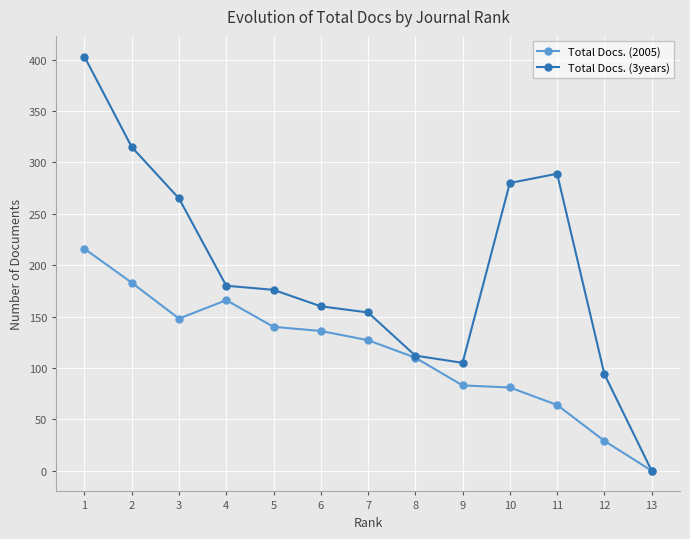

What is the spread (max minus min) of values at 4?

14